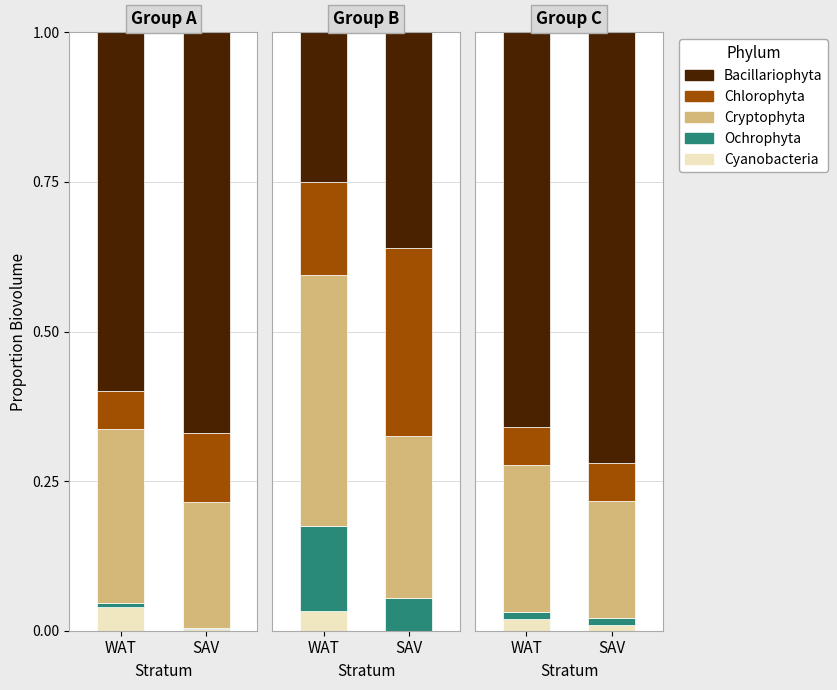

Which category has the lowest value in the Bacillariophyta series?

WAT